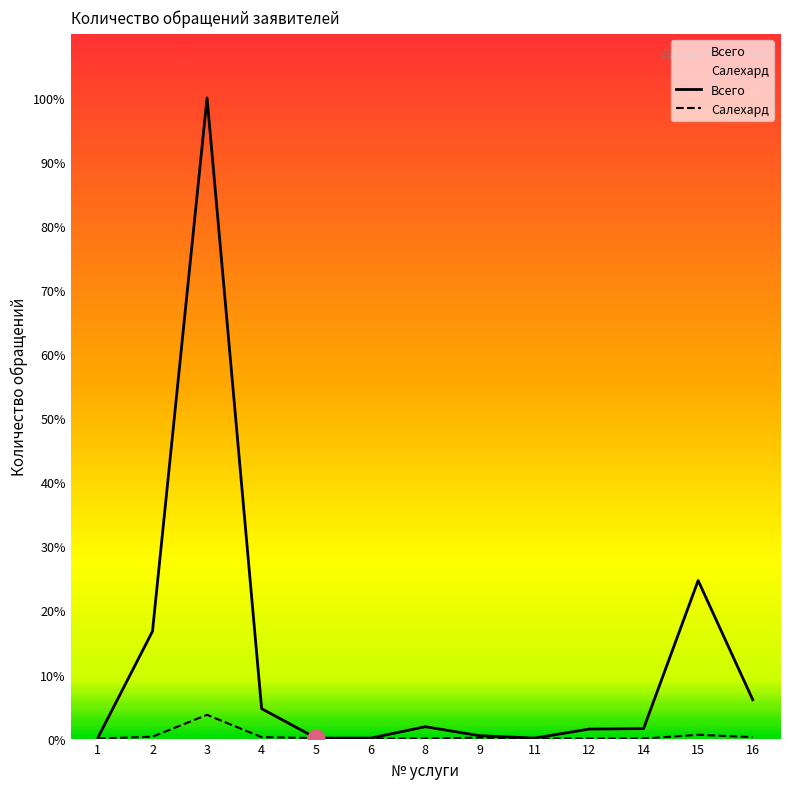

True or false: Салехард and Всего cross at least once.

False